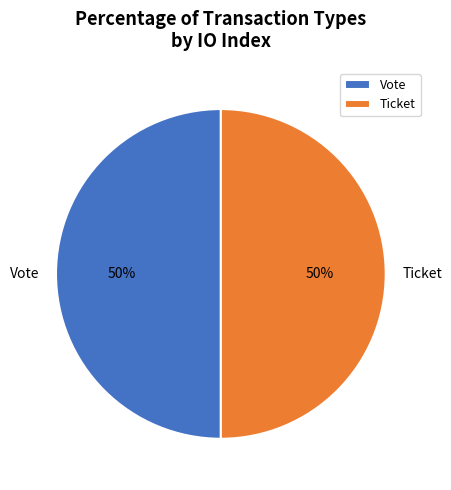

What percentage is the Vote slice, to the nearest percent?

50%